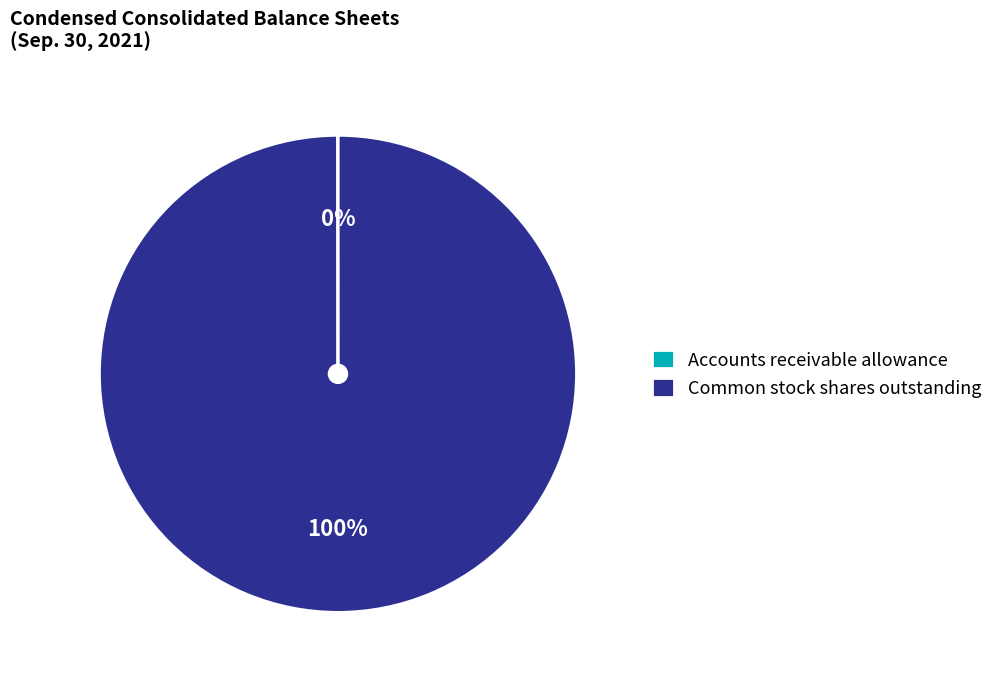

What percentage is the Common stock shares outstanding slice, to the nearest percent?

100%